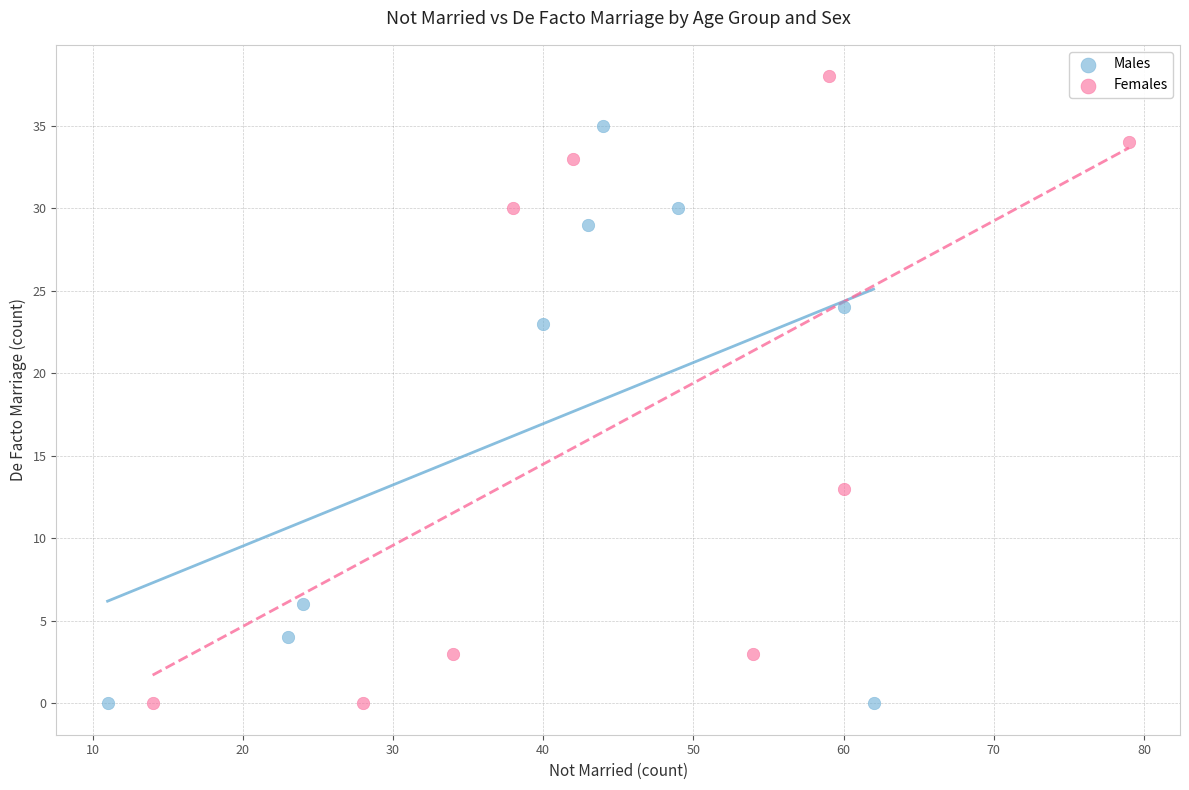

Which series contains the highest Y value?

Females